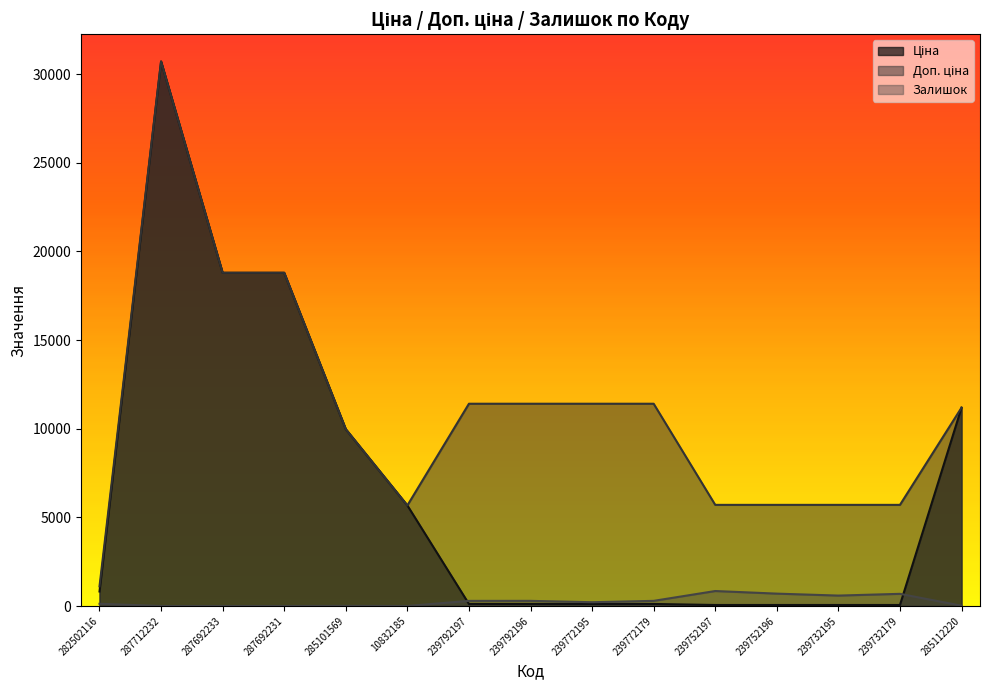

Where does the Ціна series first go above 114?

282502116